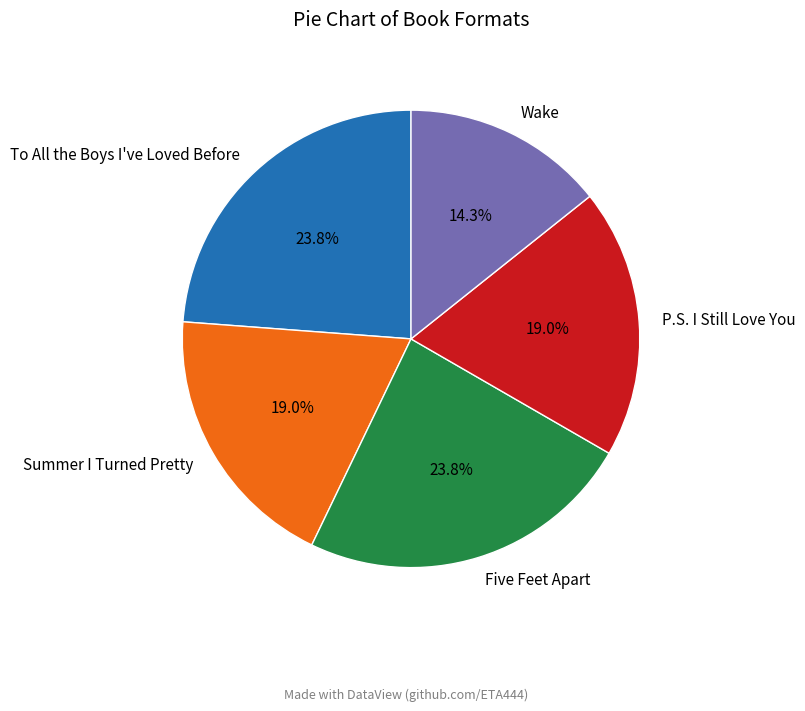

What percentage is NOT represented by P.S. I Still Love You?

81.0%